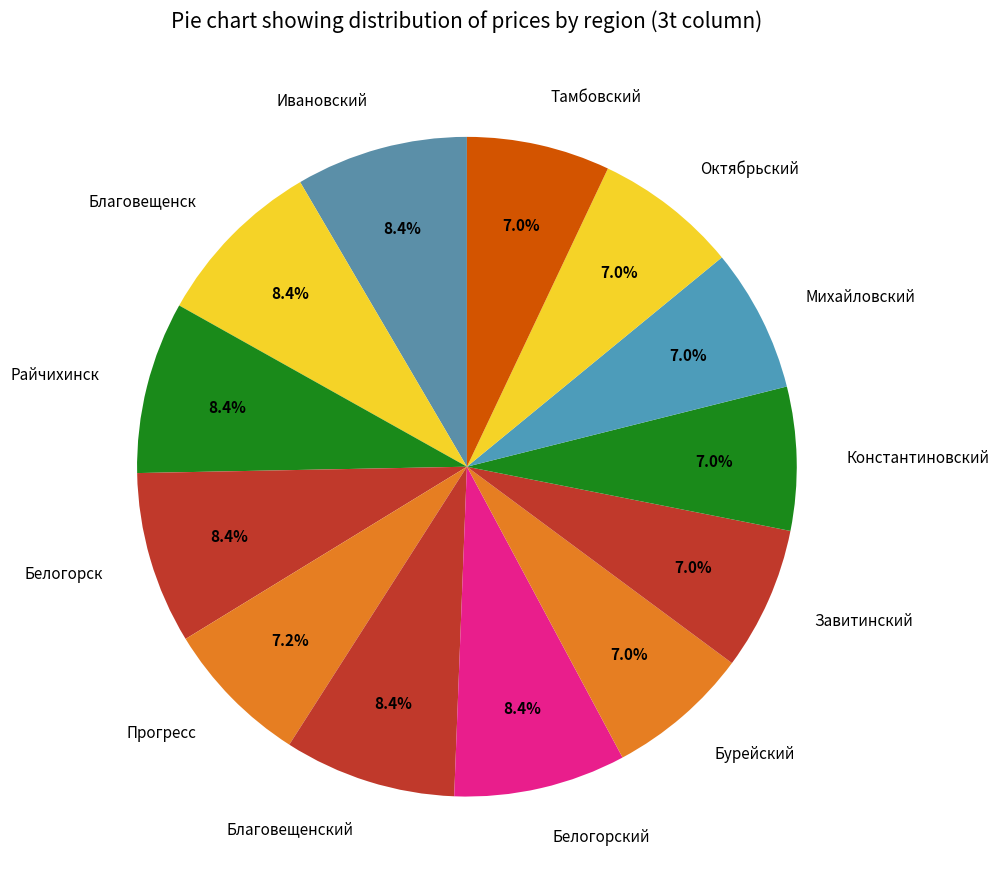

Between Прогресс and Райчихинск, which is larger?

Райчихинск